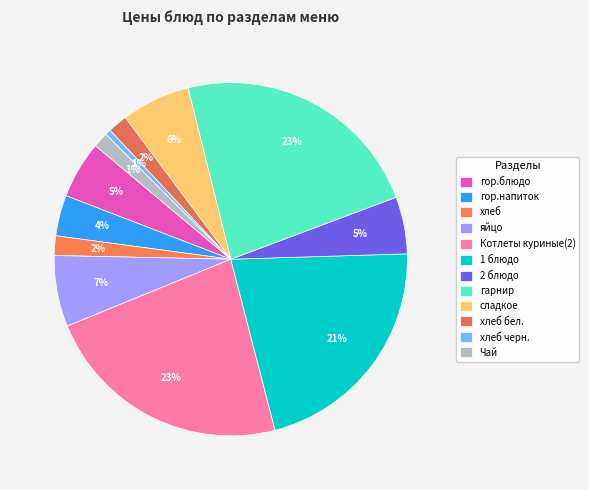

What is the smallest slice in the pie chart?

хлеб черн.